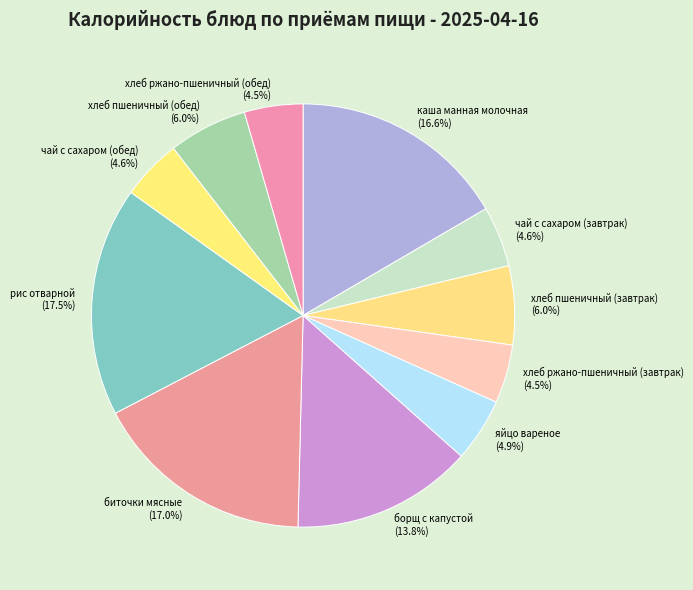

True or false: хлеб пшеничный (обед) accounts for 6% of the total.

True